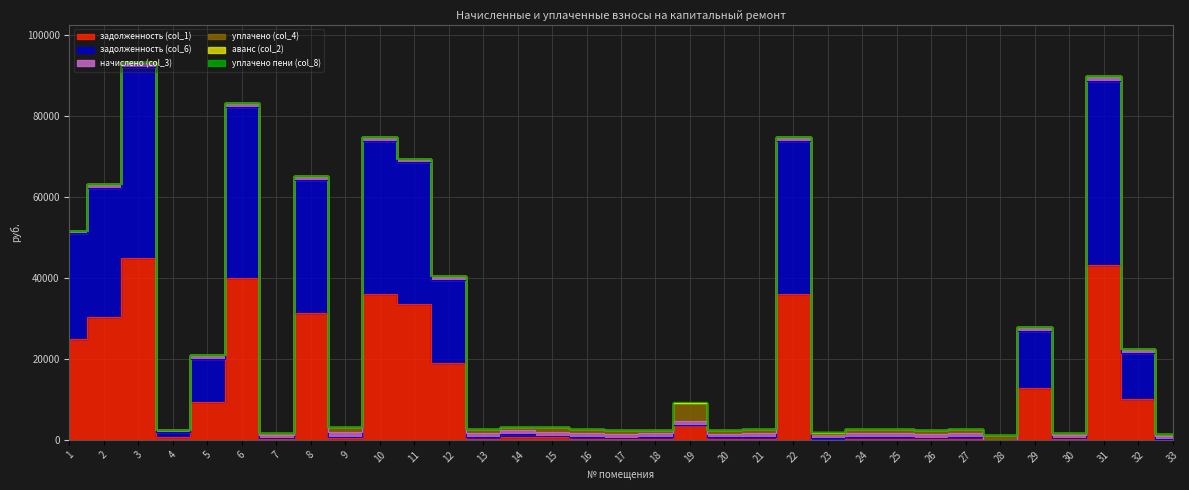

Which series has the largest range (max minus min)?

задолженность (col_6)